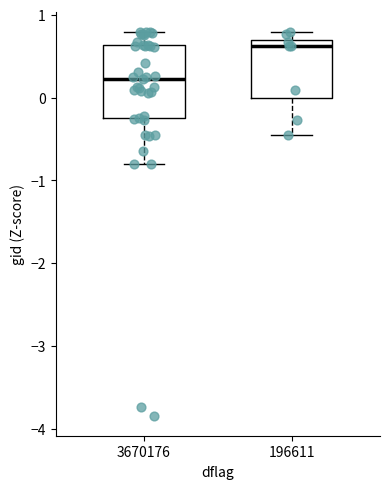

Where is the lower edge of the box at x = 3670176 on the y-axis? The values are not printed on the chart, so give them approximately, as read against the axis.

-0.3